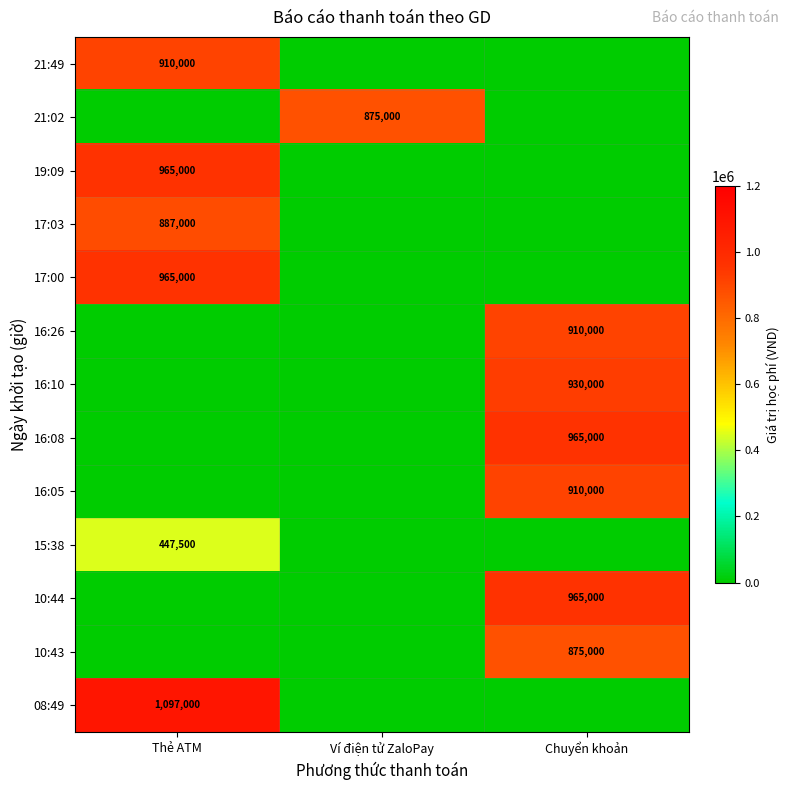

Which label corresponds to the largest value in the chart?

Thẻ ATM